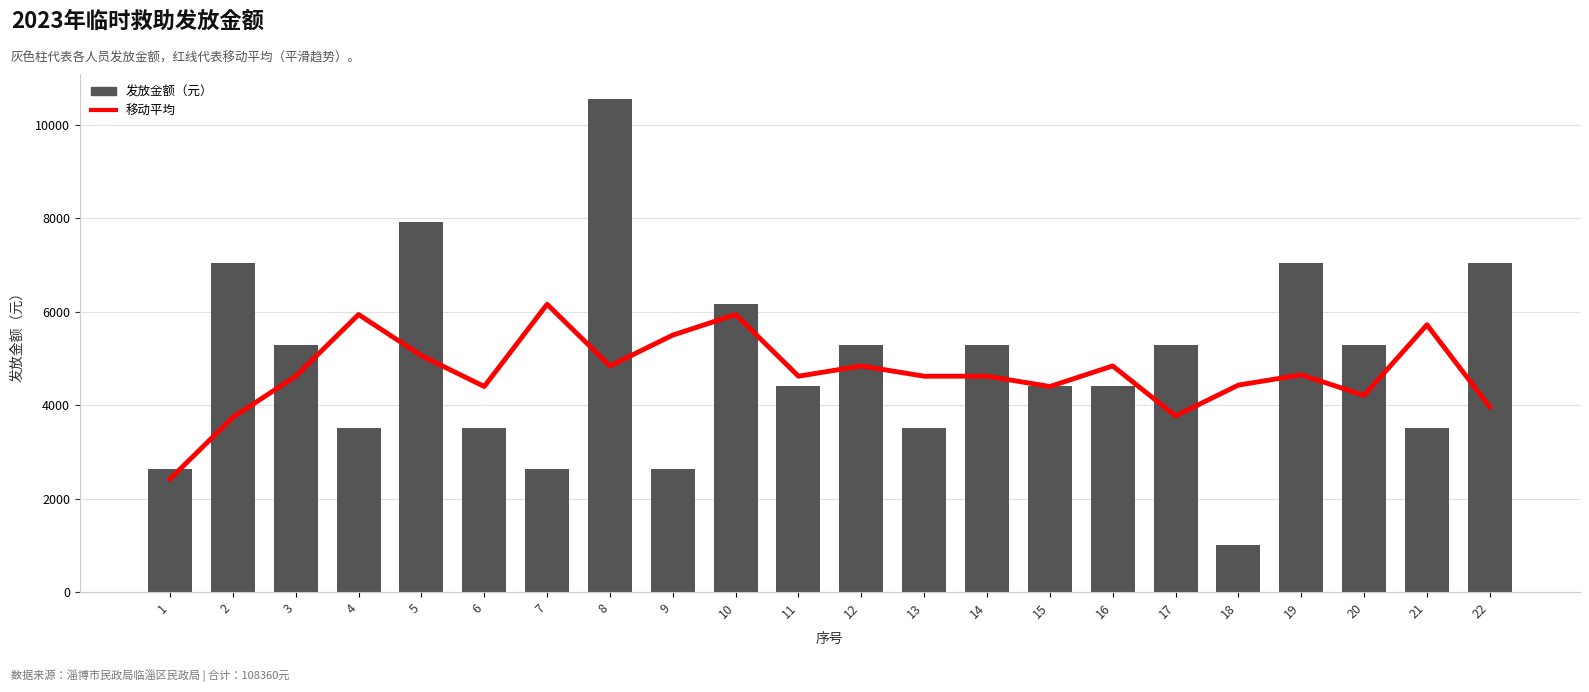

What is the greatest value displayed?

10560